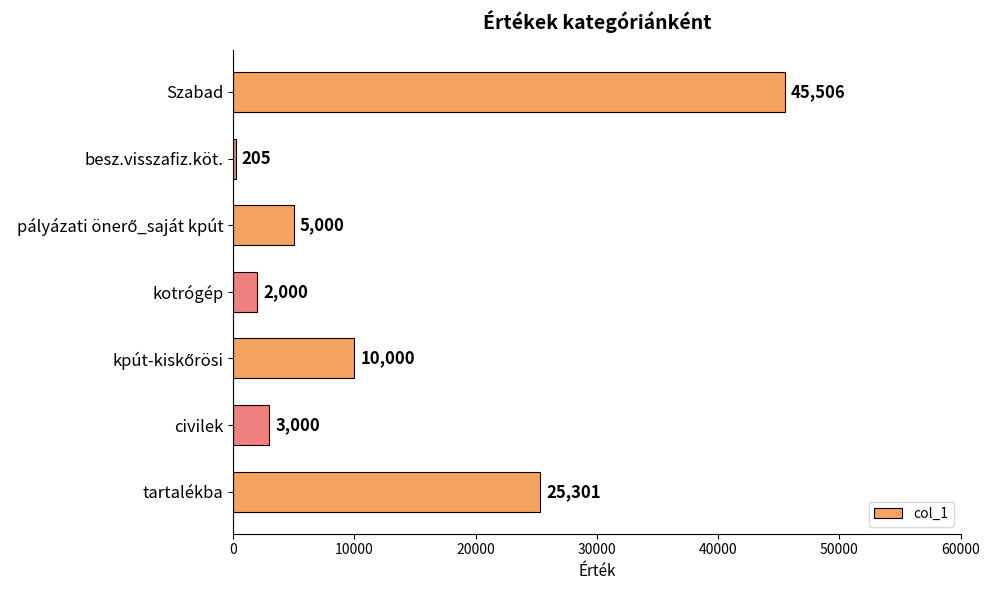

What is the change in value from kotrógép to tartalékba?

+23301